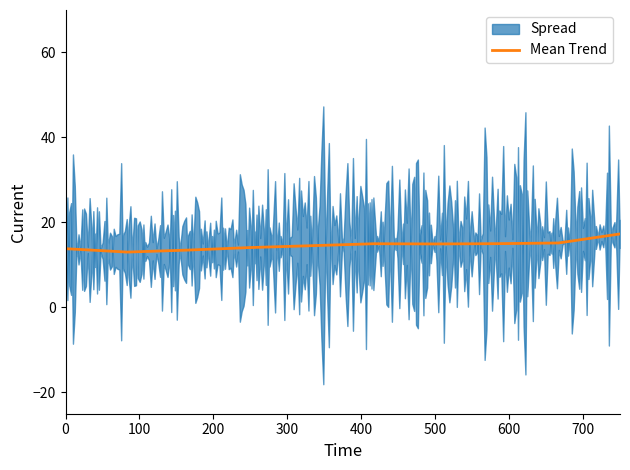

True or false: there are more than 2 points higher than both neighbors.

False